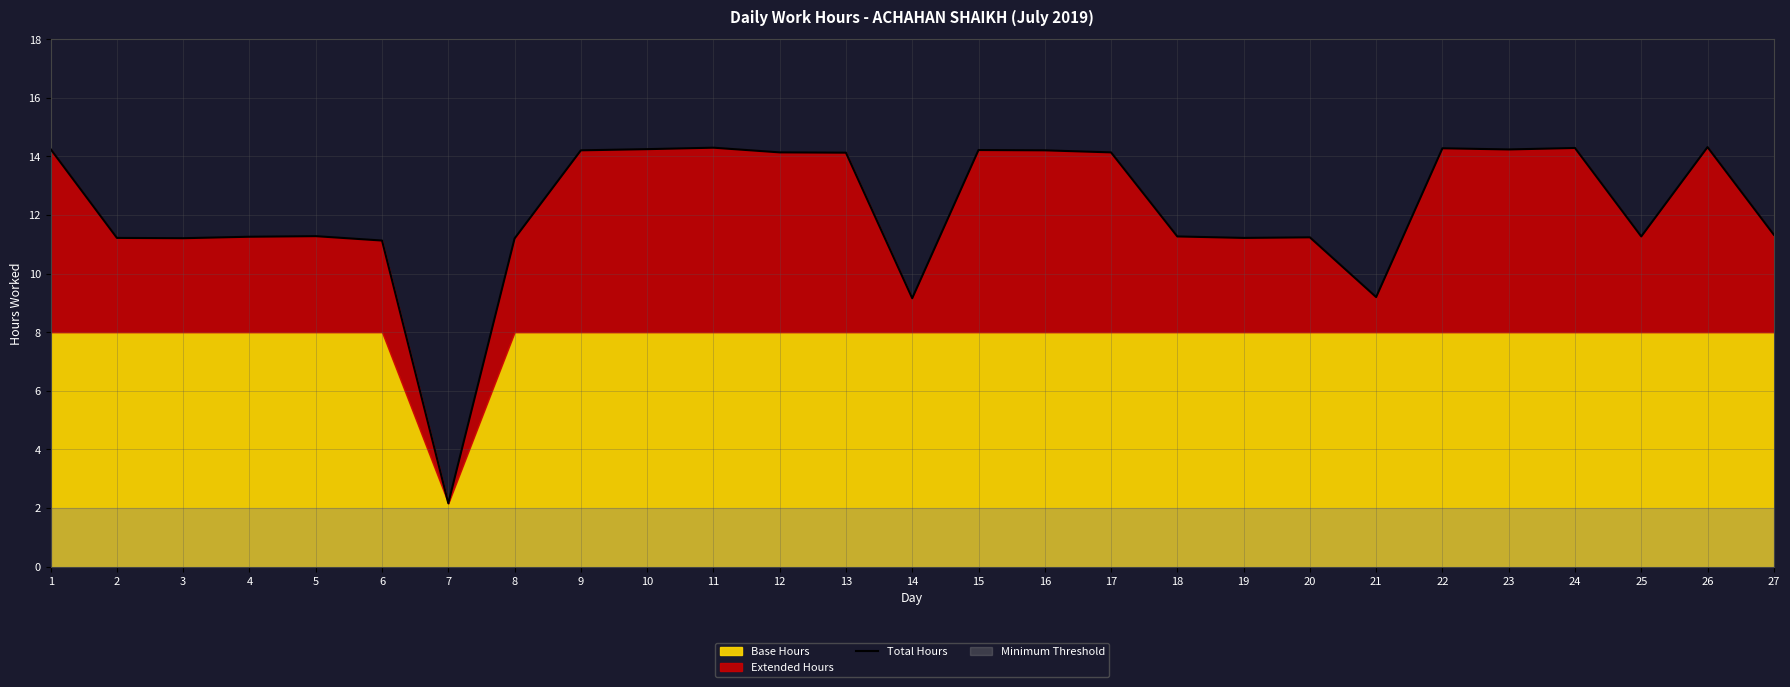

Approximately how many times larger is the value at 25 compared to 16?

0.8